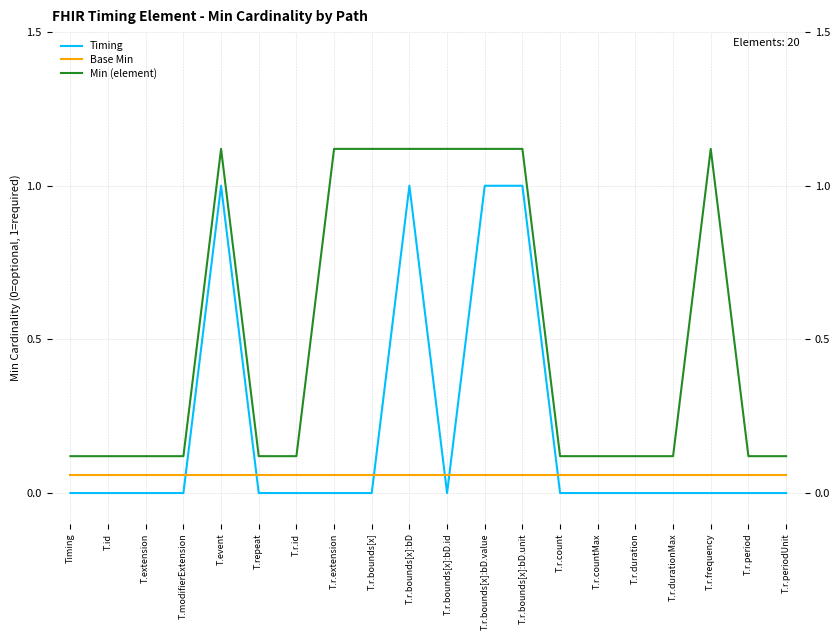

What is the label of the 3rd point from the left?

T.extension